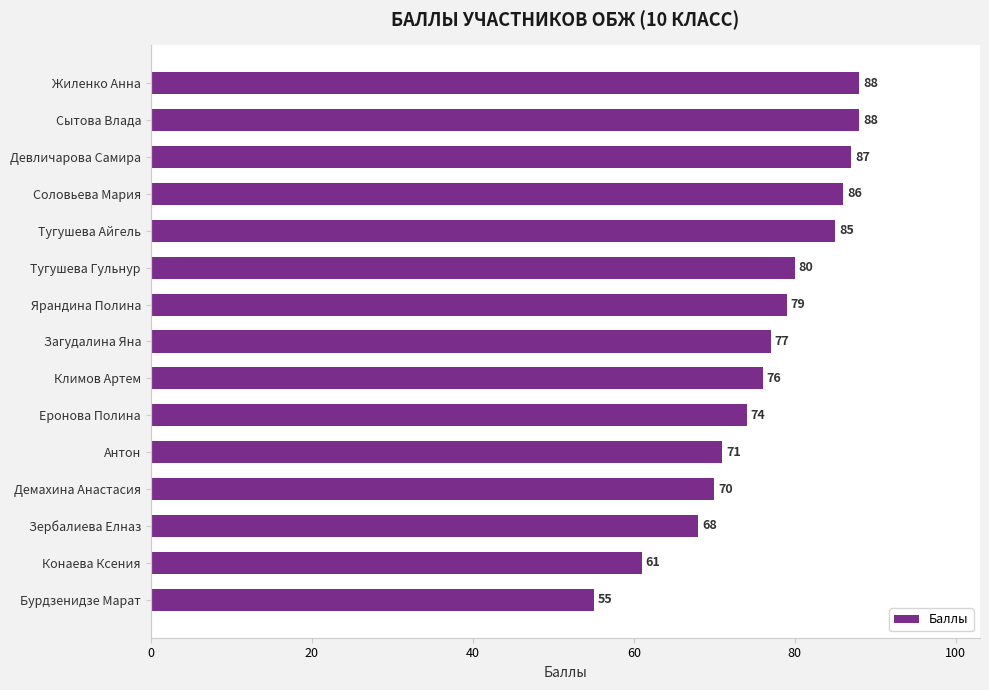

The chart shows a value of 34 at Бурдзенидзе Марат. True or false?

False